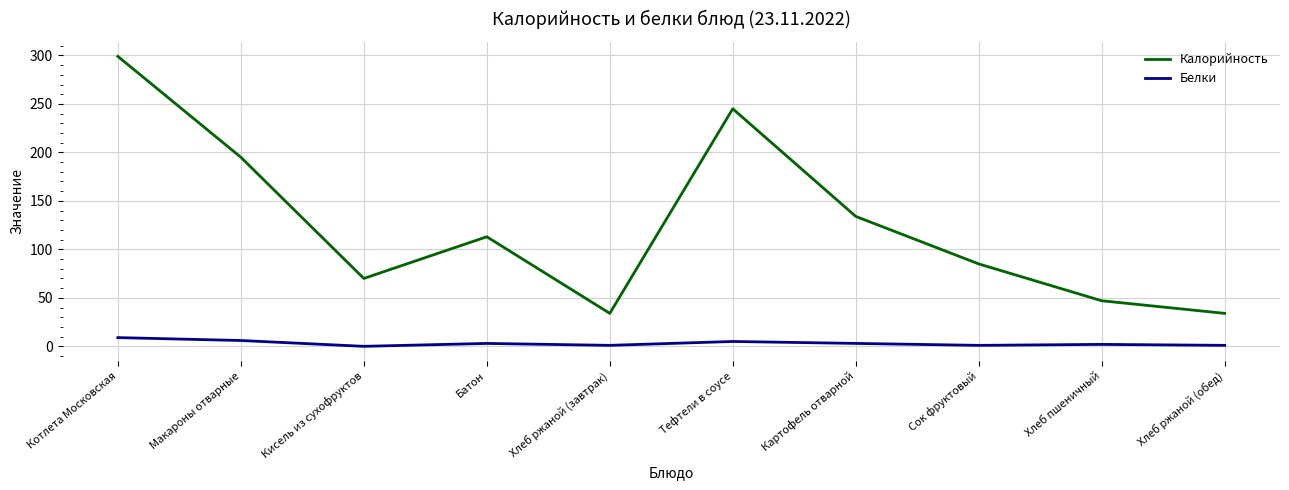

True or false: Белки and Калорийность intersect in this chart.

False